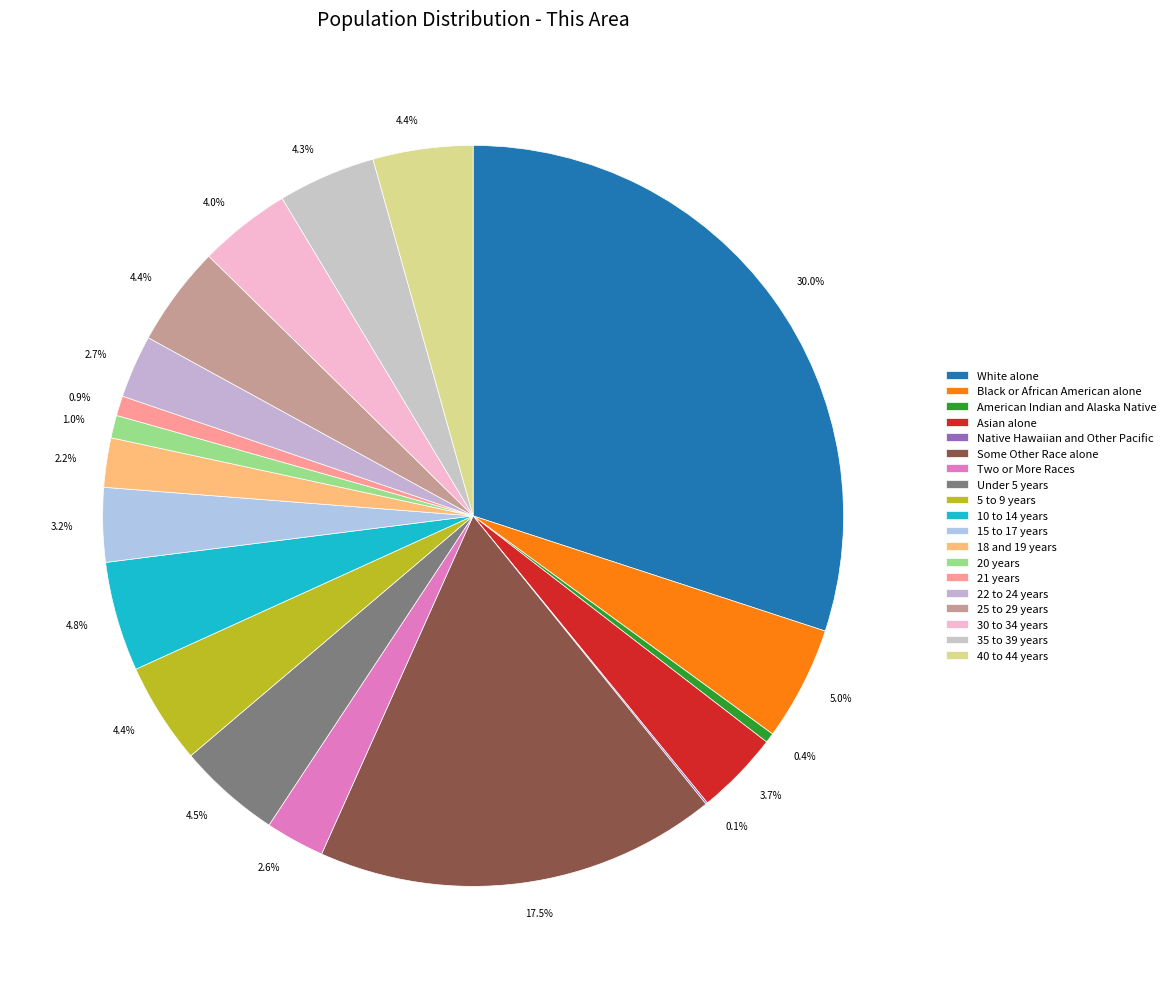

What is the ratio of the value at 40 to 44 years to the value at 15 to 17 years?

1.3